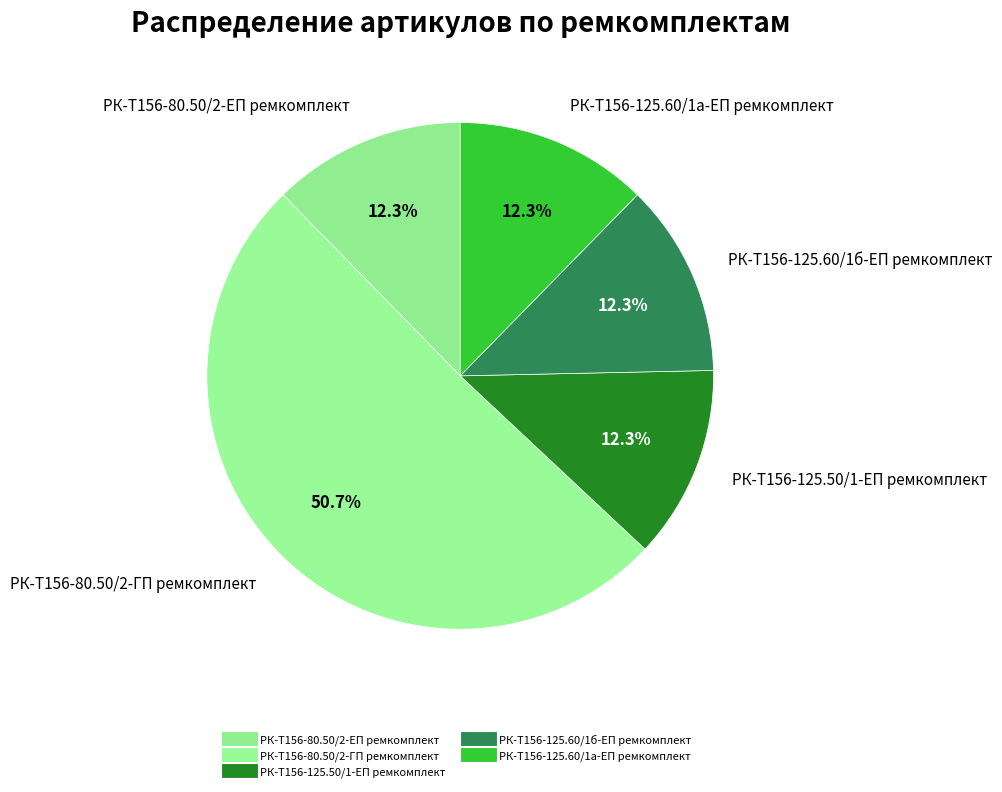

Count the number of slices in the pie.

5